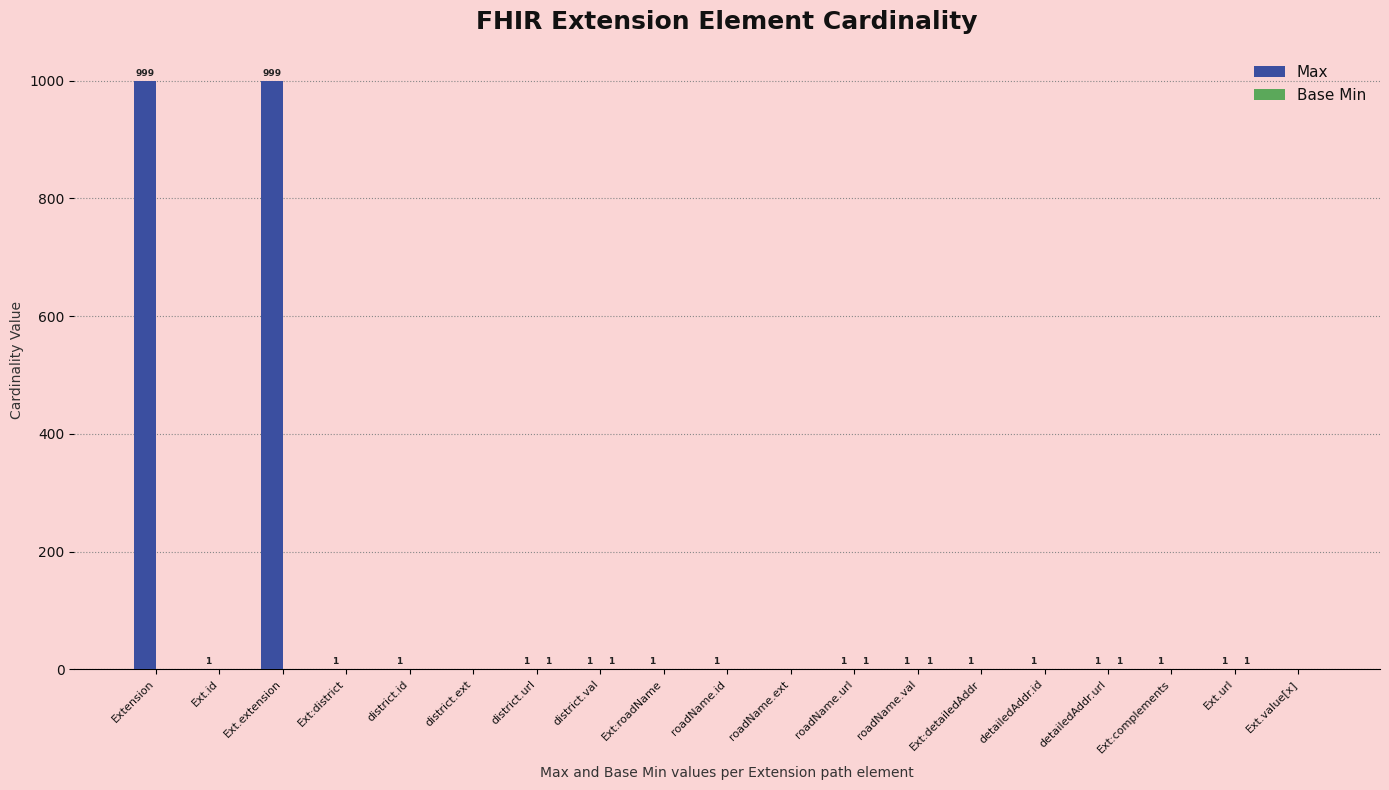

Which series has the largest range (max minus min)?

Max